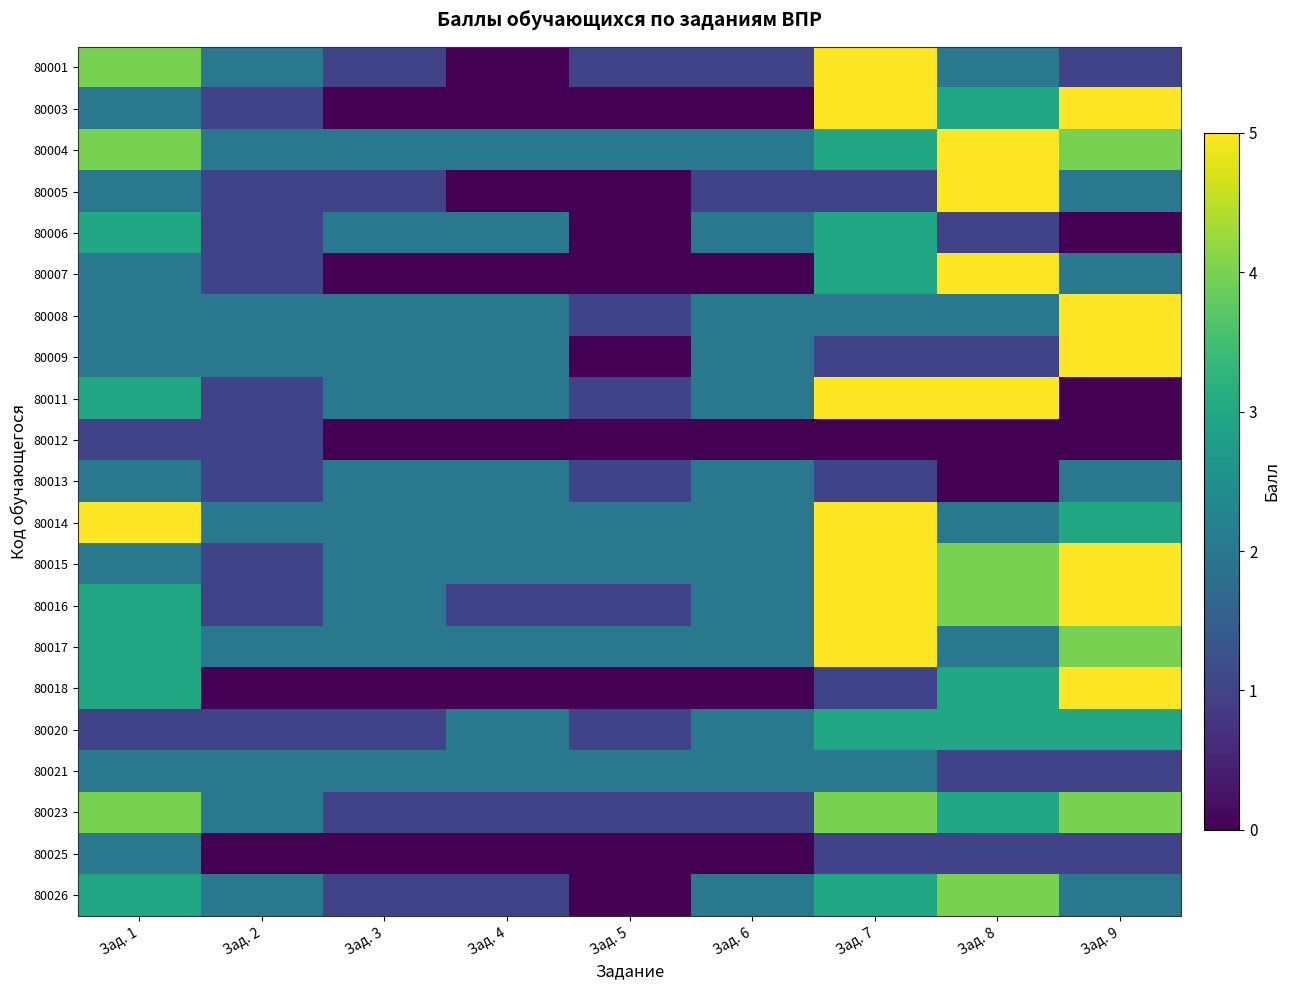

Which has a higher value, Зад. 5 or Зад. 7?

Зад. 7